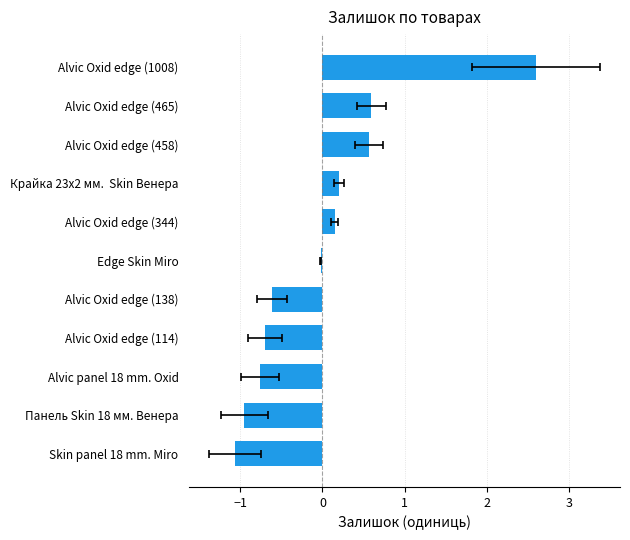

Is it true that the value at Alvic Oxid edge (1008) is 2.6?

True